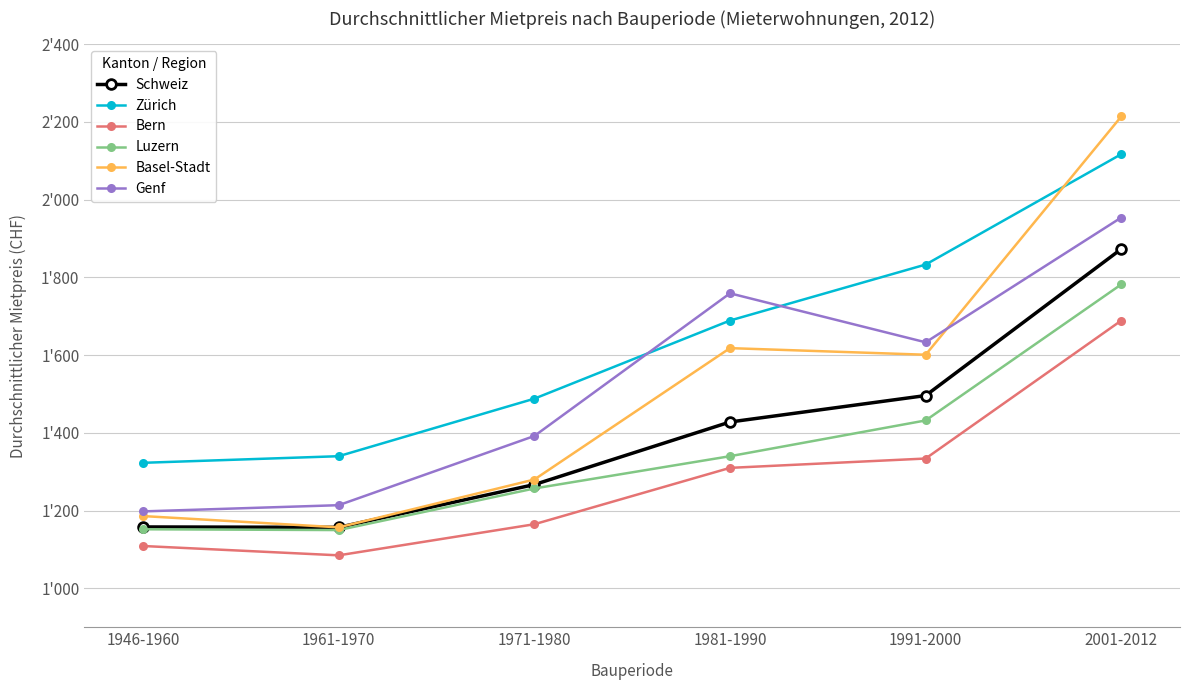

What is the difference between the maximum and minimum values in the Luzern series?

632